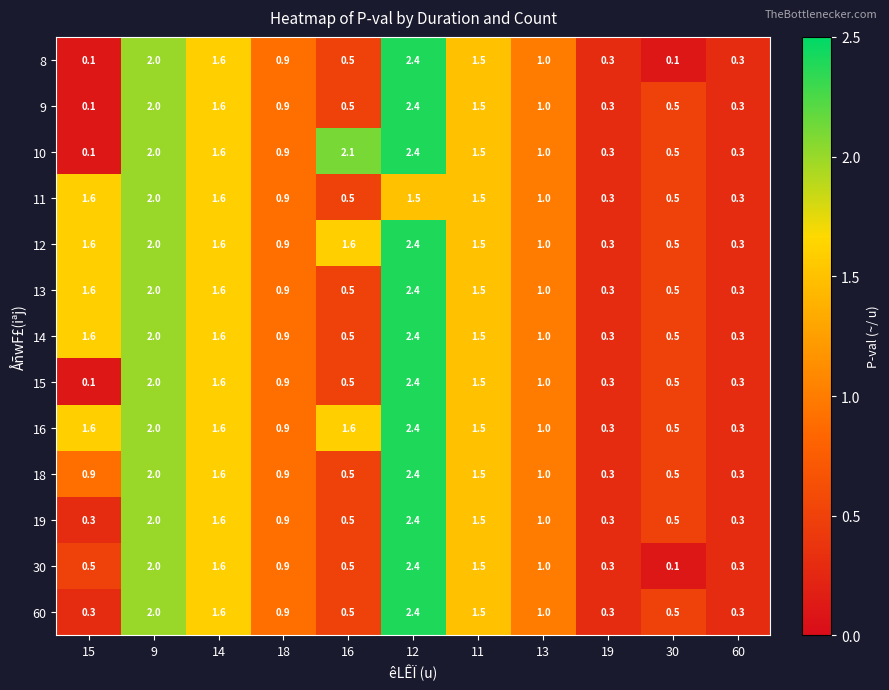

At which category is the sum across all series the highest?

12